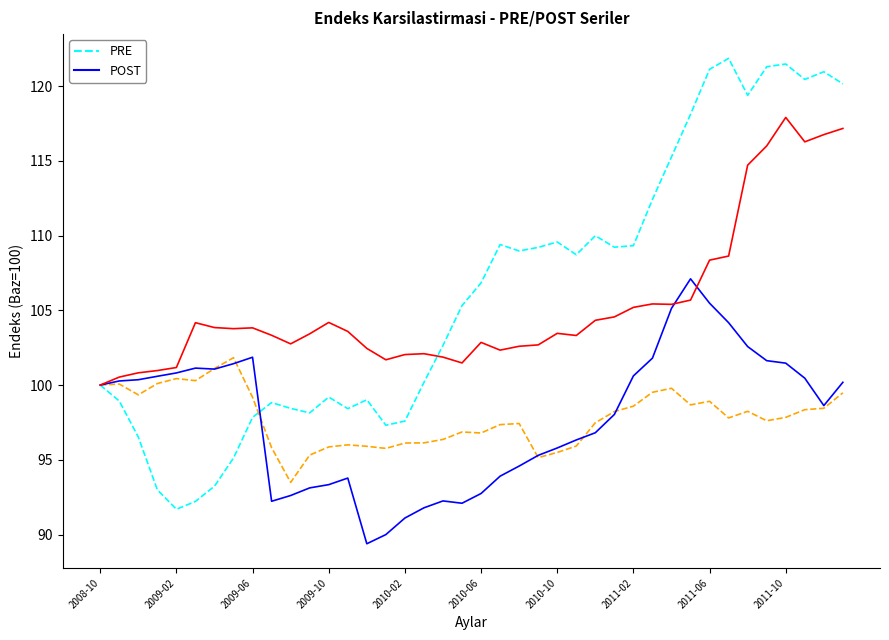

How many distinct data groups are displayed?

4